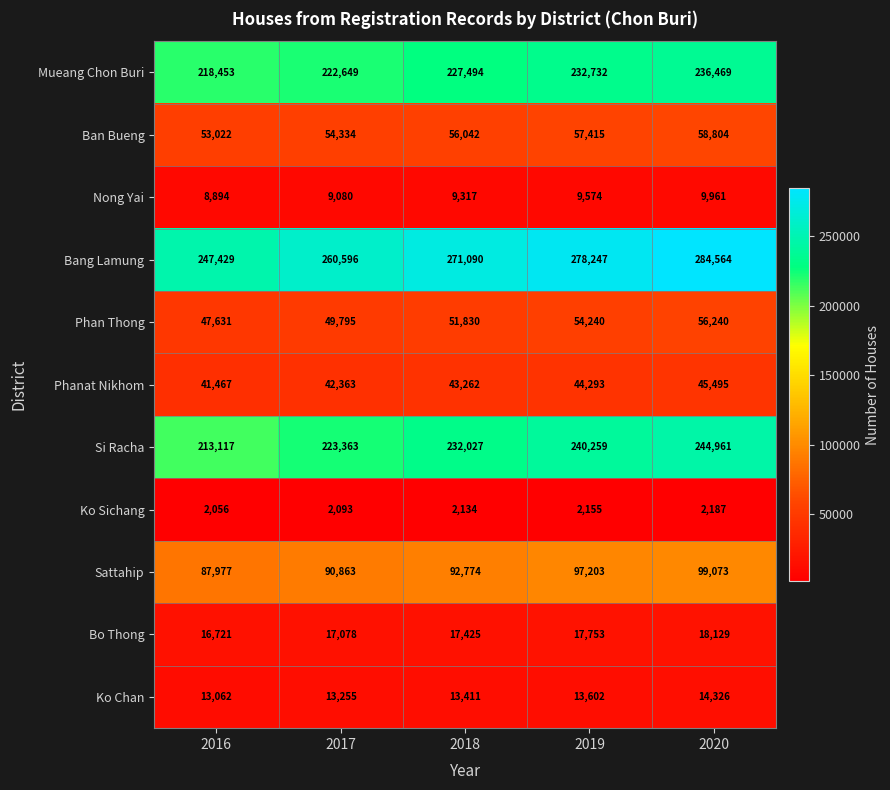

What is the difference between the maximum and second lowest values in the Ko Sichang series?

94